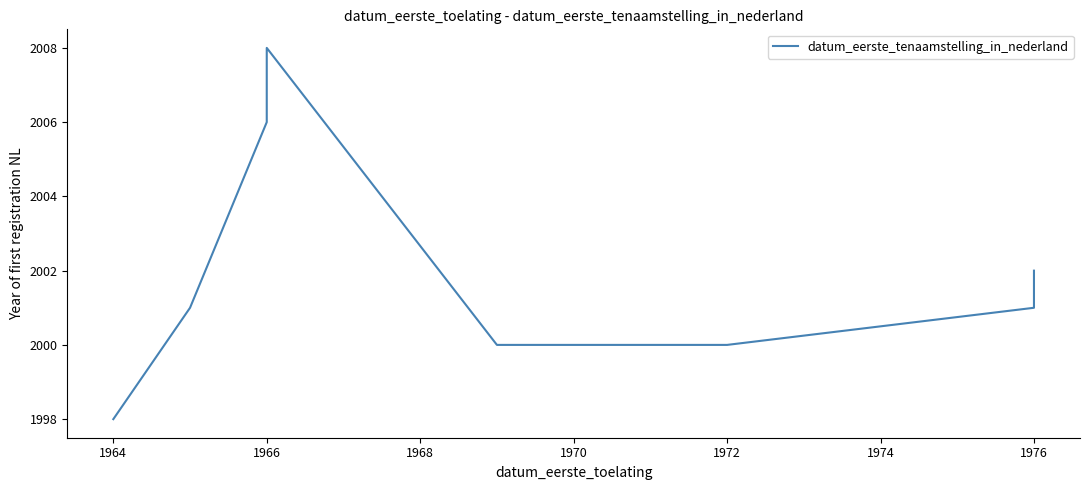

What is the difference between the maximum and minimum values?

10